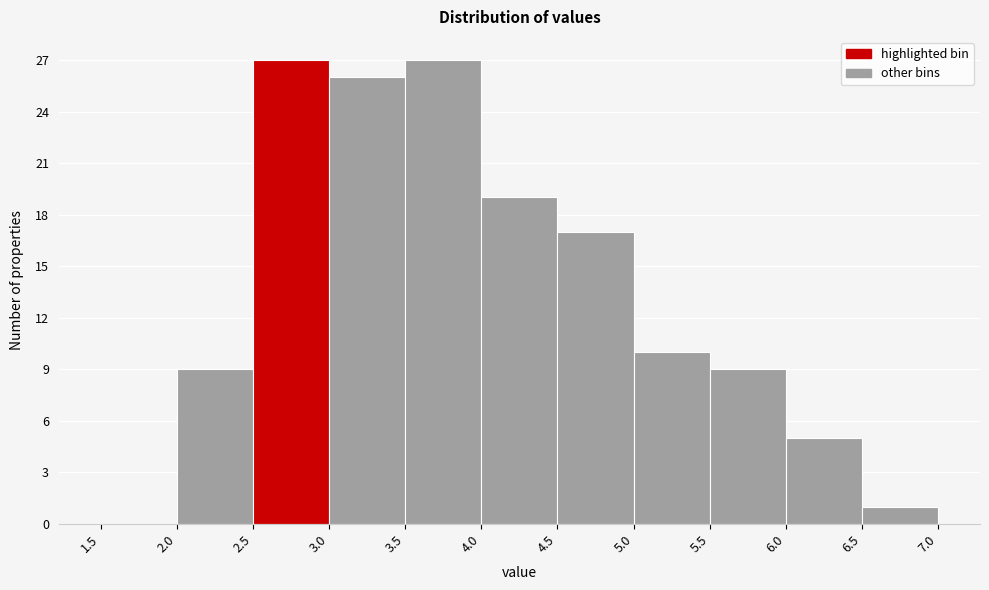

Reading left to right, transcribe this chart: for each bar, give the range it covers on the x-axis and its height. The values are not printed on the chart, so give them approximately, as read against the axis.

1.5 to 2.0: 0
2.0 to 2.5: 9
2.5 to 3.0: 27
3.0 to 3.5: 26
3.5 to 4.0: 27
4.0 to 4.5: 19
4.5 to 5.0: 17
5.0 to 5.5: 10
5.5 to 6.0: 9
6.0 to 6.5: 5
6.5 to 7.0: 1